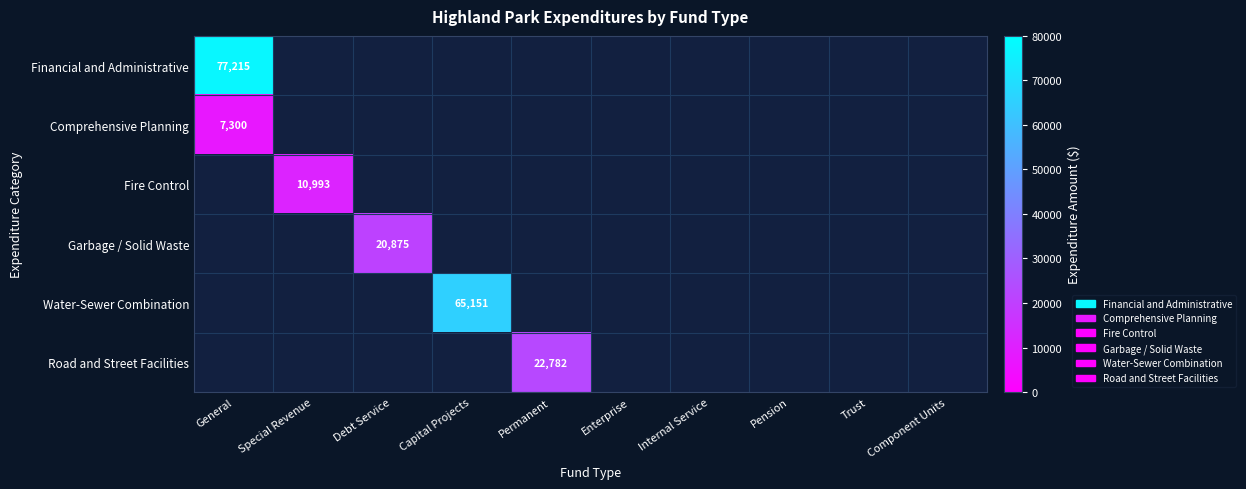

Which category has the lowest value across all series?

General